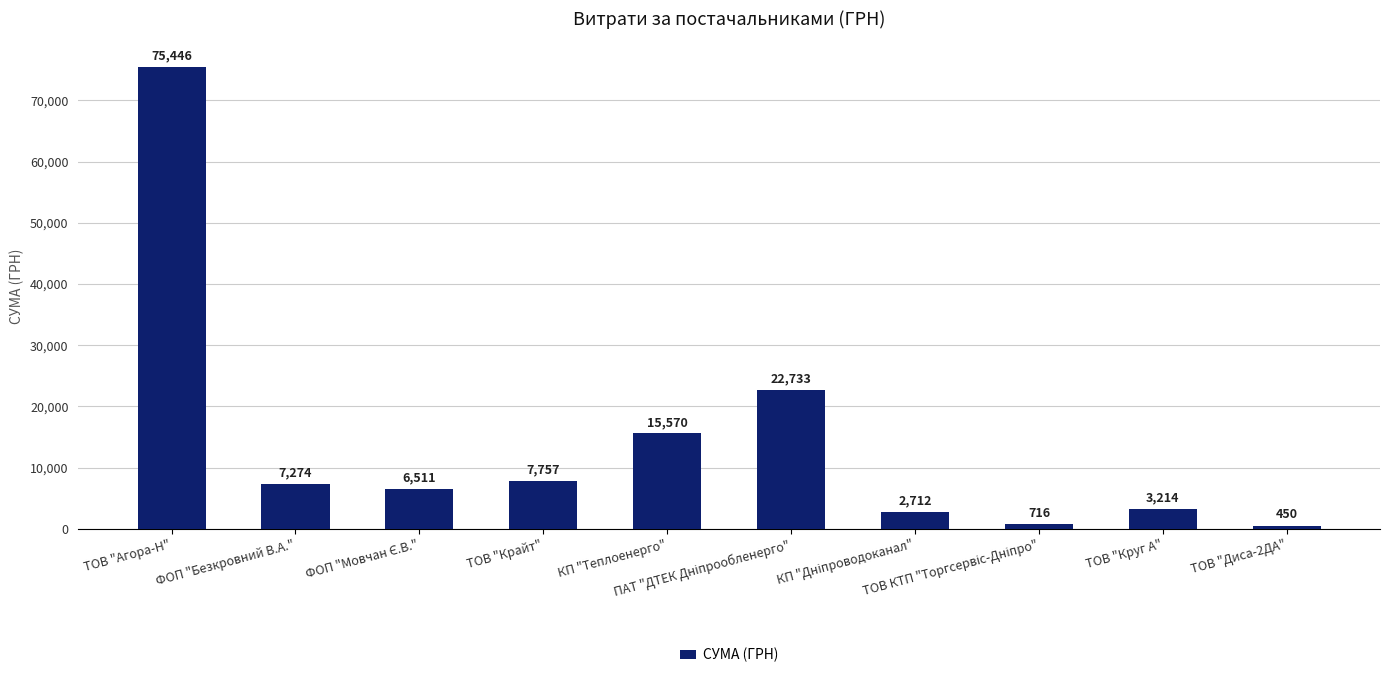

True or false: the data shows 3213.5 at ТОВ "Круг А".

True